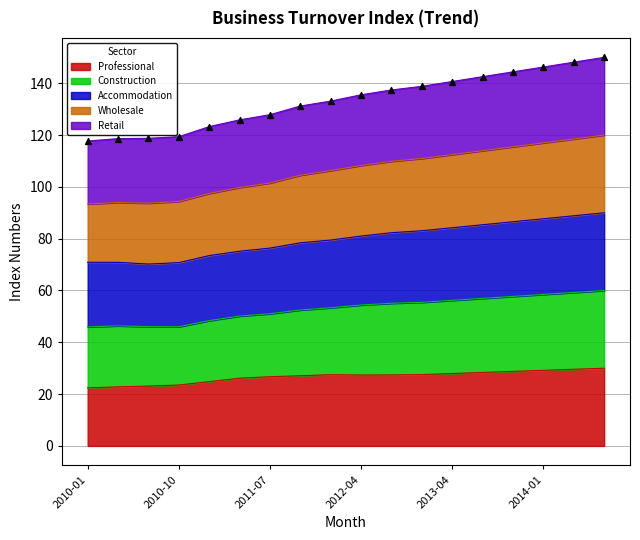

Which series has the largest total across all categories?

Retail